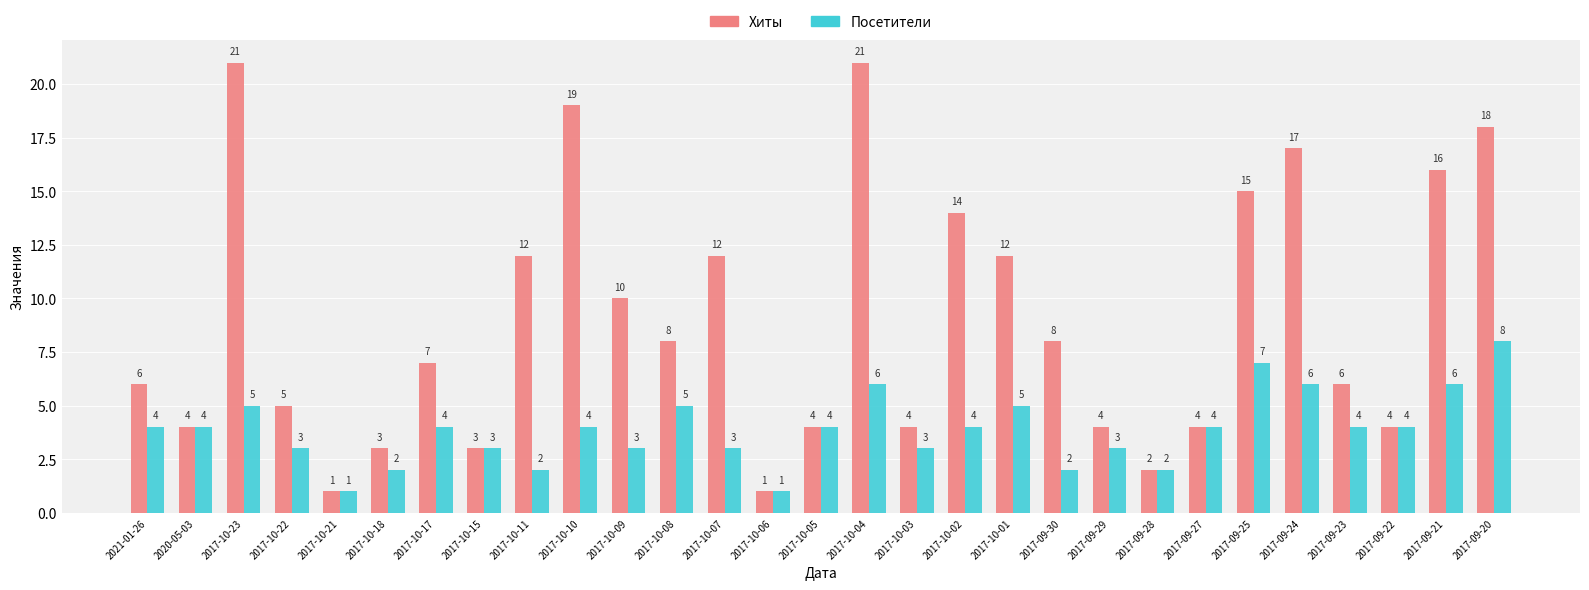

Reading left to right, transcribe all the data shown in this chart.

Хиты: 6	4	21	5	1	3	7	3	12	19	10	8	12	1	4	21	4	14	12	8	4	2	4	15	17	6	4	16	18
Посетители: 4	4	5	3	1	2	4	3	2	4	3	5	3	1	4	6	3	4	5	2	3	2	4	7	6	4	4	6	8